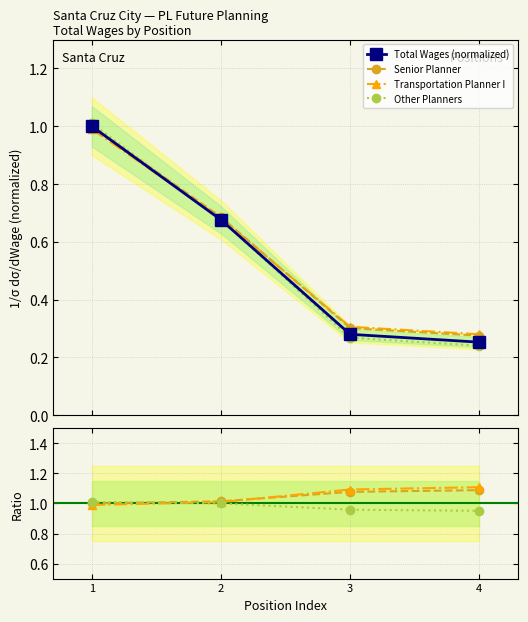

What value does the Senior Planner series have at 3?

1.1